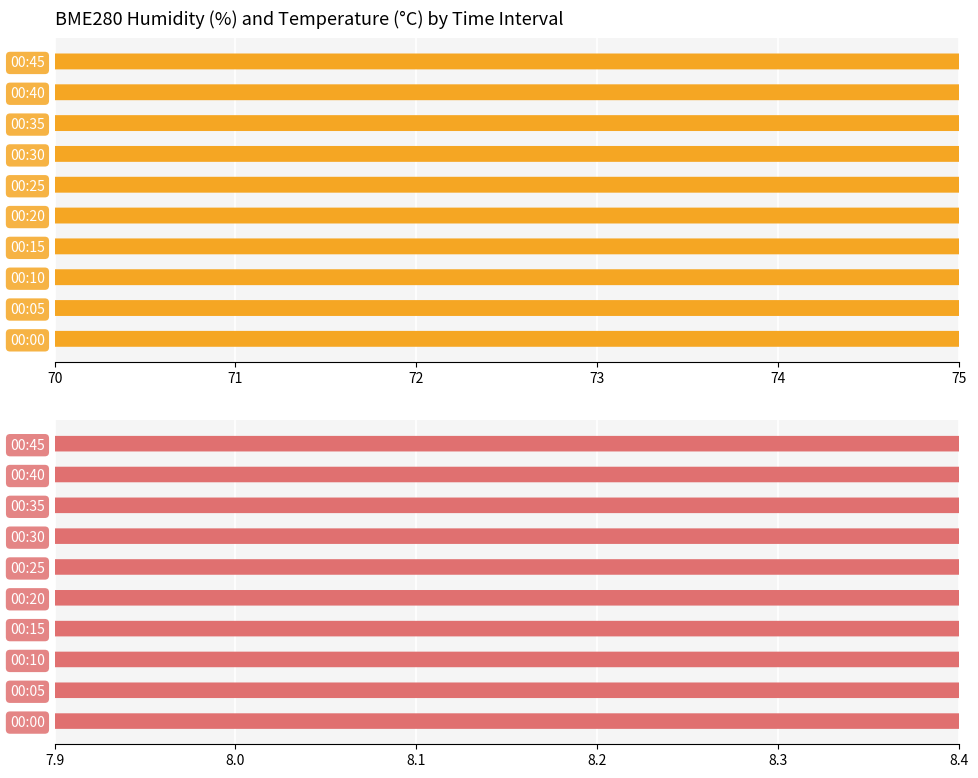

Does the chart contain any negative values?

No